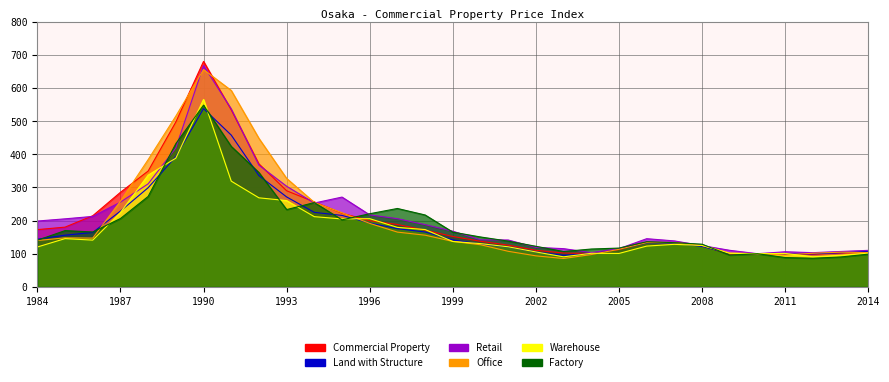

What is the value of the Office point at the 2nd from the left?

148.0